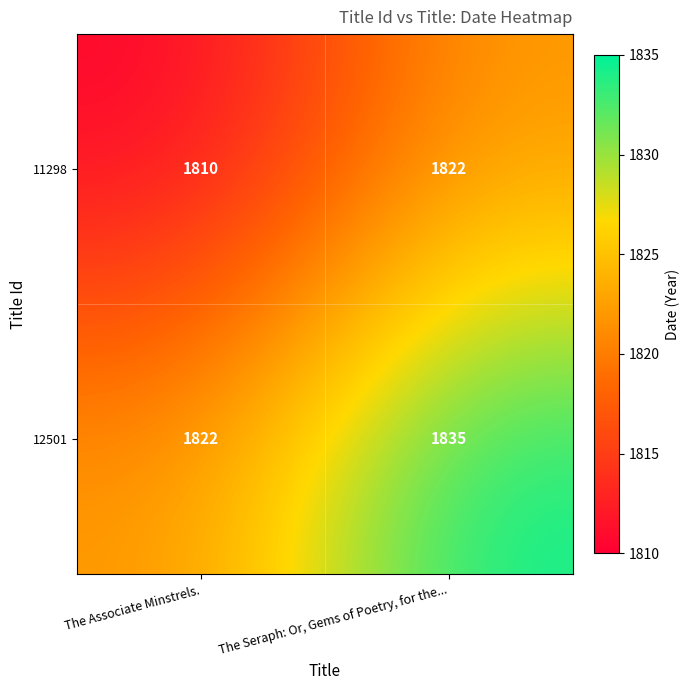

Which series has the largest range (max minus min)?

12501